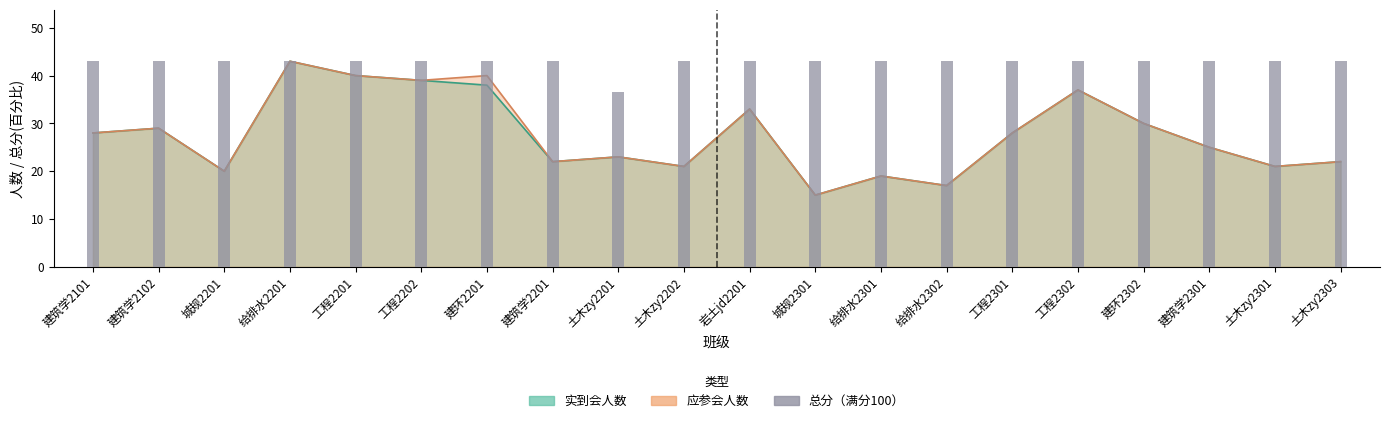

True or false: the data shows 65.1 at 工程2301.

False